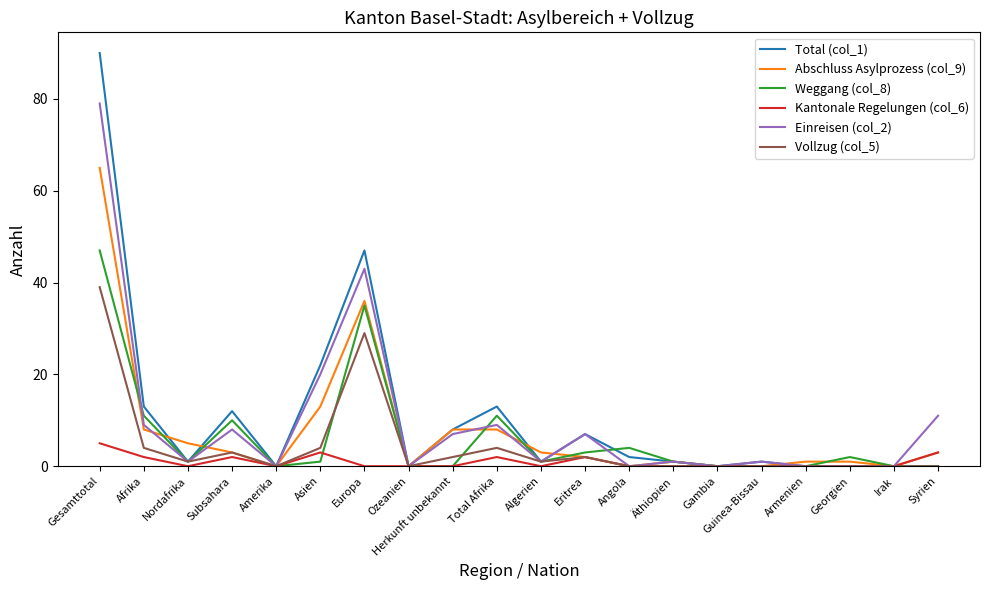

Is it true that Einreisen (col_2) equals 11 at Herkunft unbekannt?

False